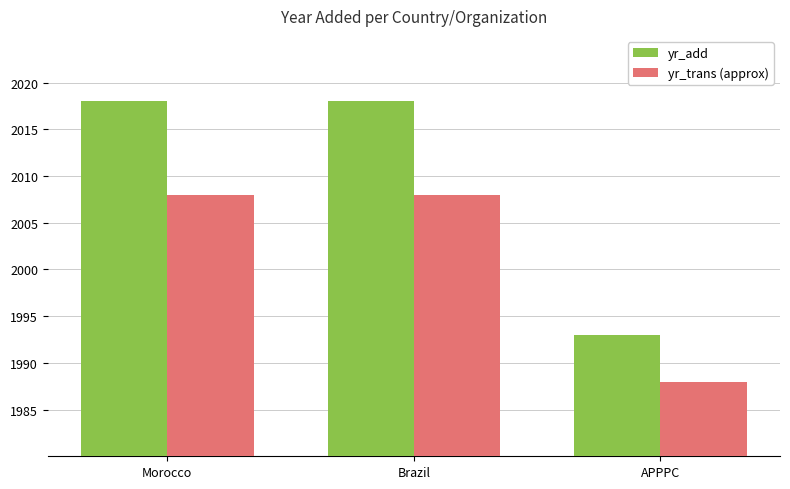

What is the highest value of the yr_add series?

2018